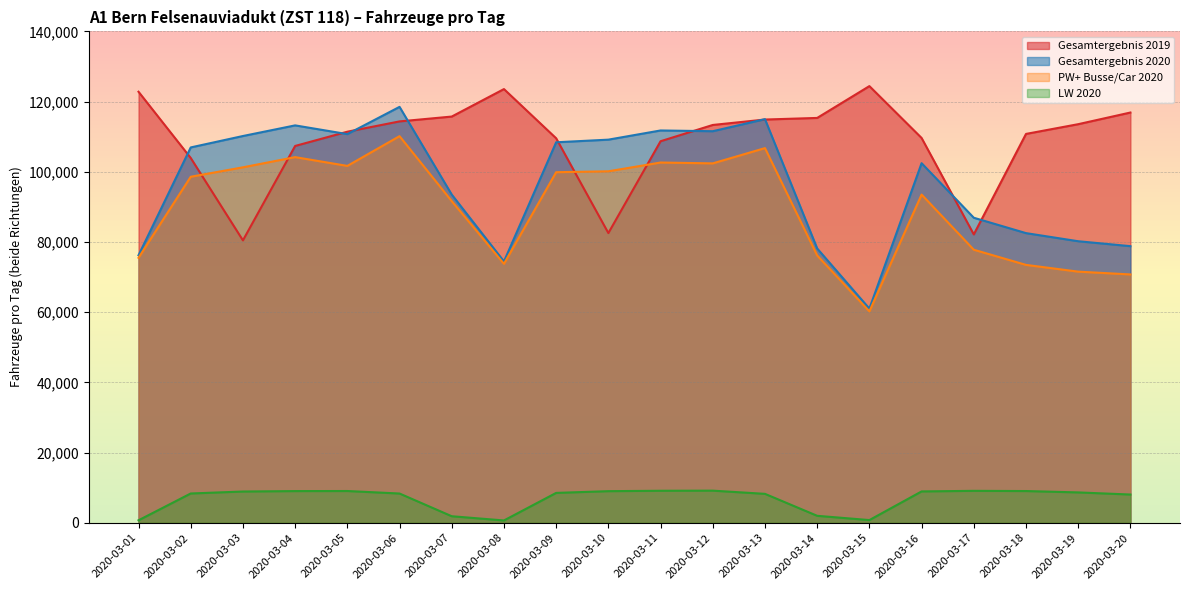

How many lines are shown in the chart?

4